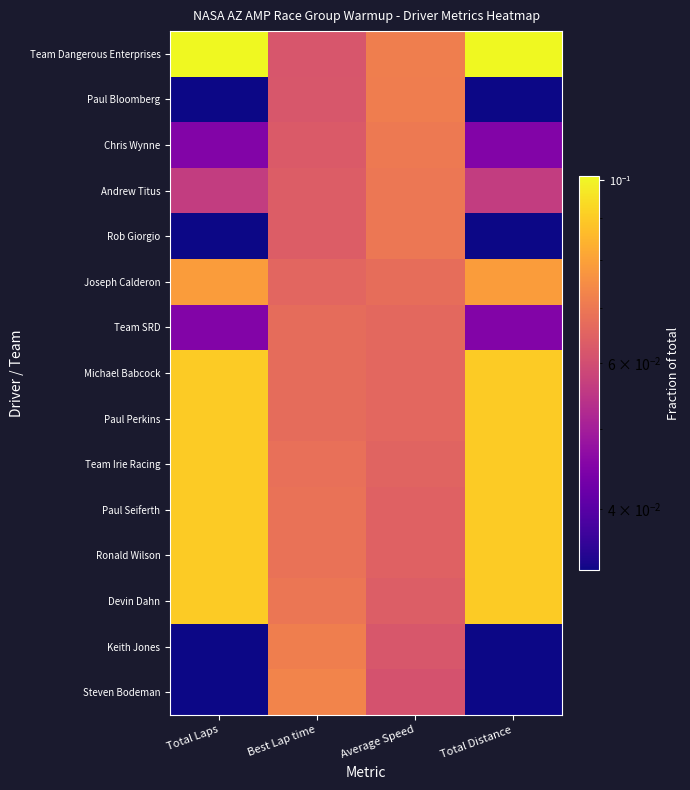

Which series has the largest total across all categories?

Team Dangerous Enterprises